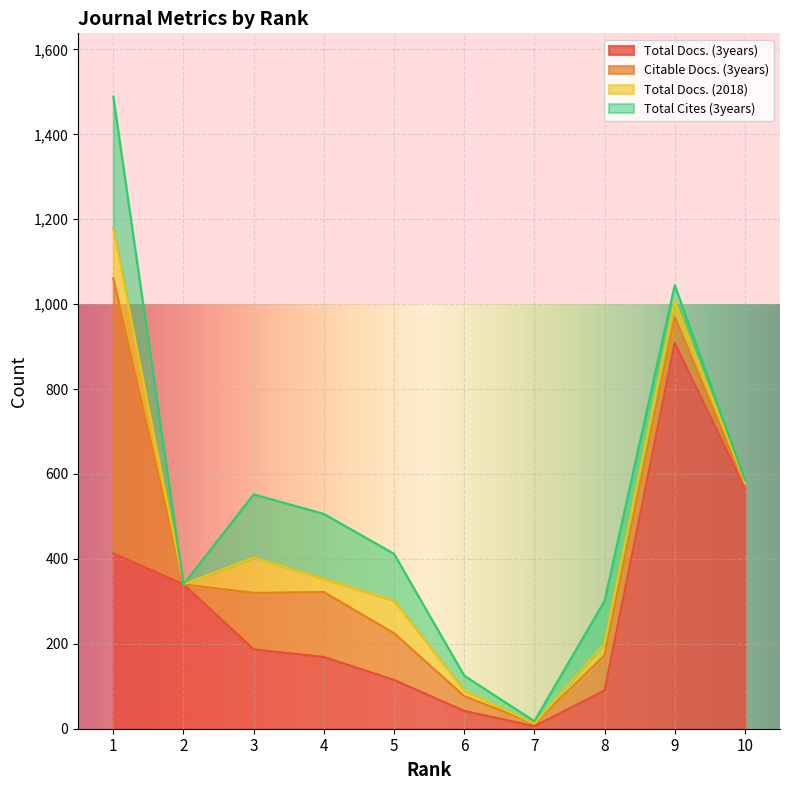

Is it true that Total Docs. (3years) equals 790 at 10?

False